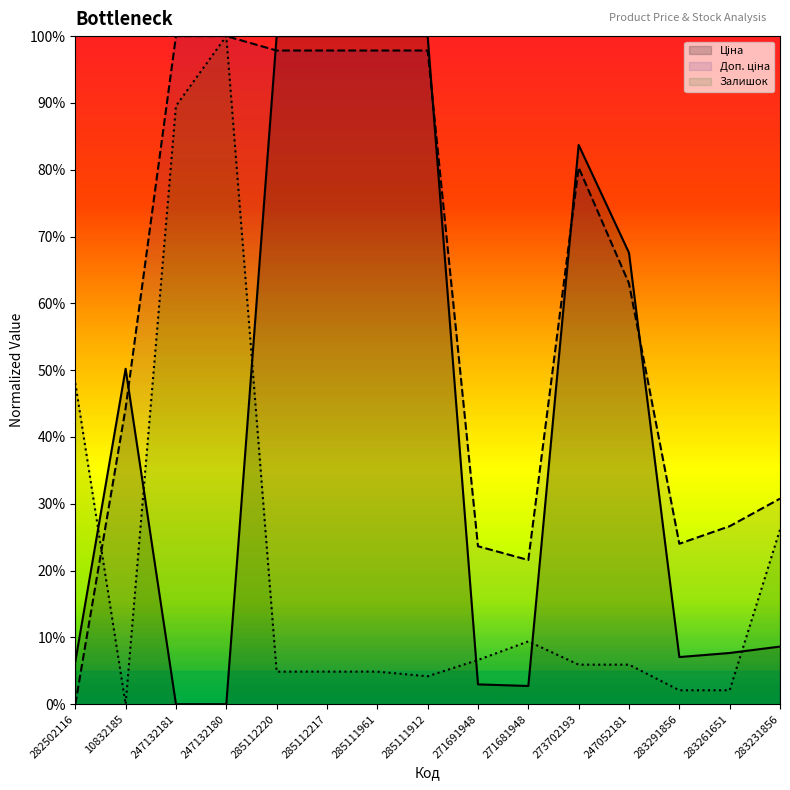

List the series in order of their overall mean, lowest first.

Залишок, Ціна, Доп. ціна